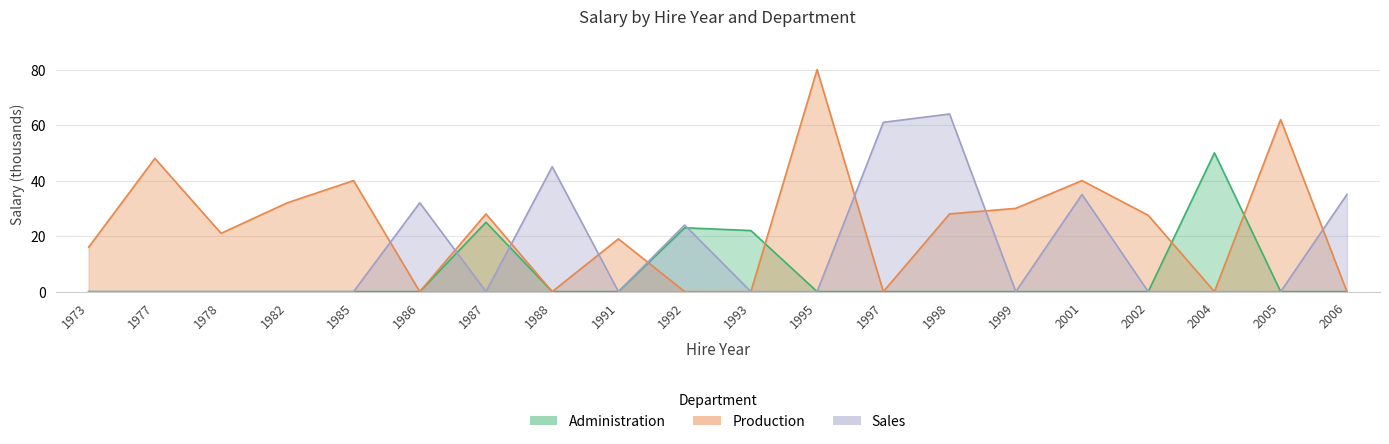

Is it true that Sales equals 25.0 at 1985?

False